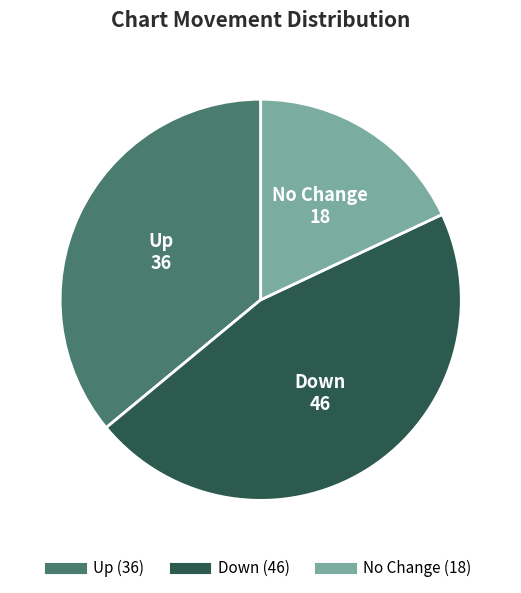

Is there a majority slice in this chart?

No